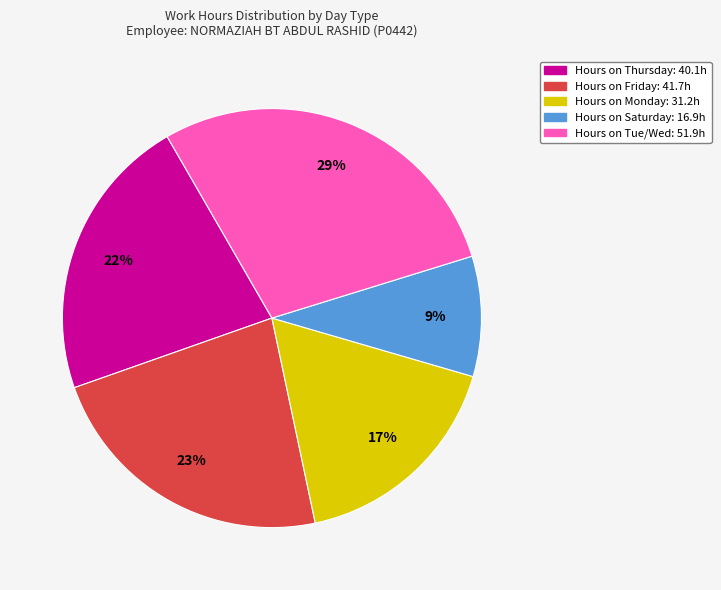

Is there any slice that represents more than half of the pie?

No